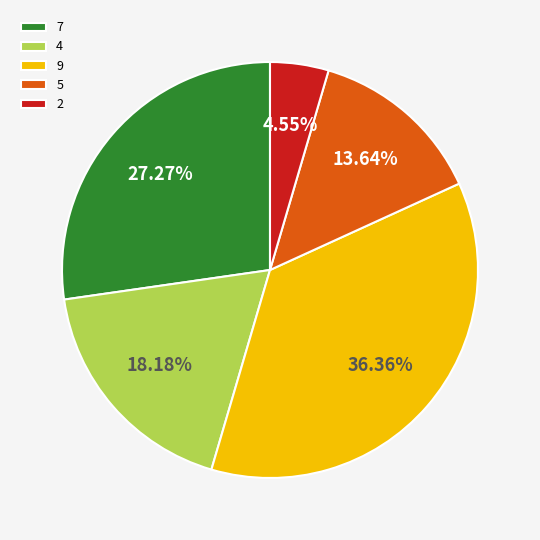

Does 7 represent more than half of the total?

No